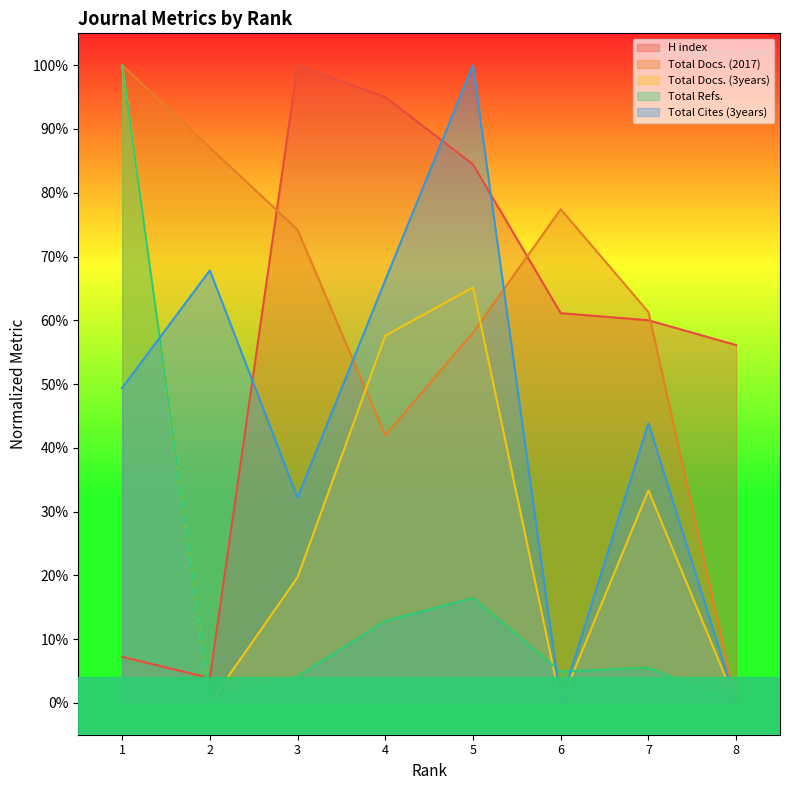

Which has a higher value, 2 or 1?

1